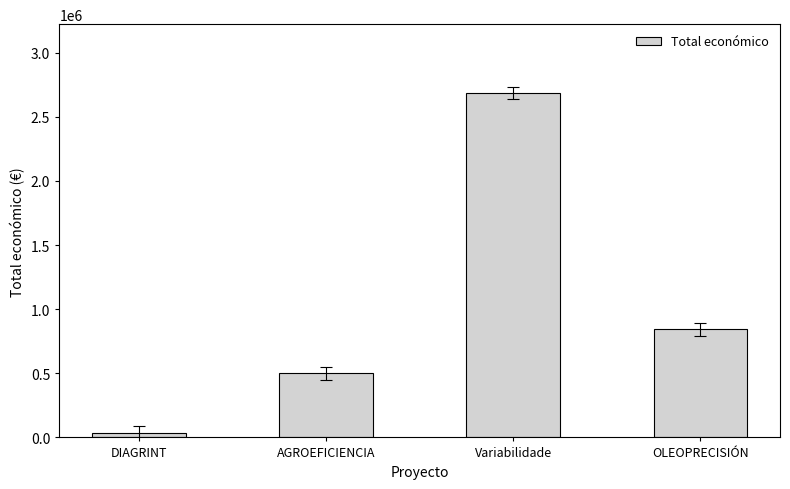

How many bars are there in total?

4